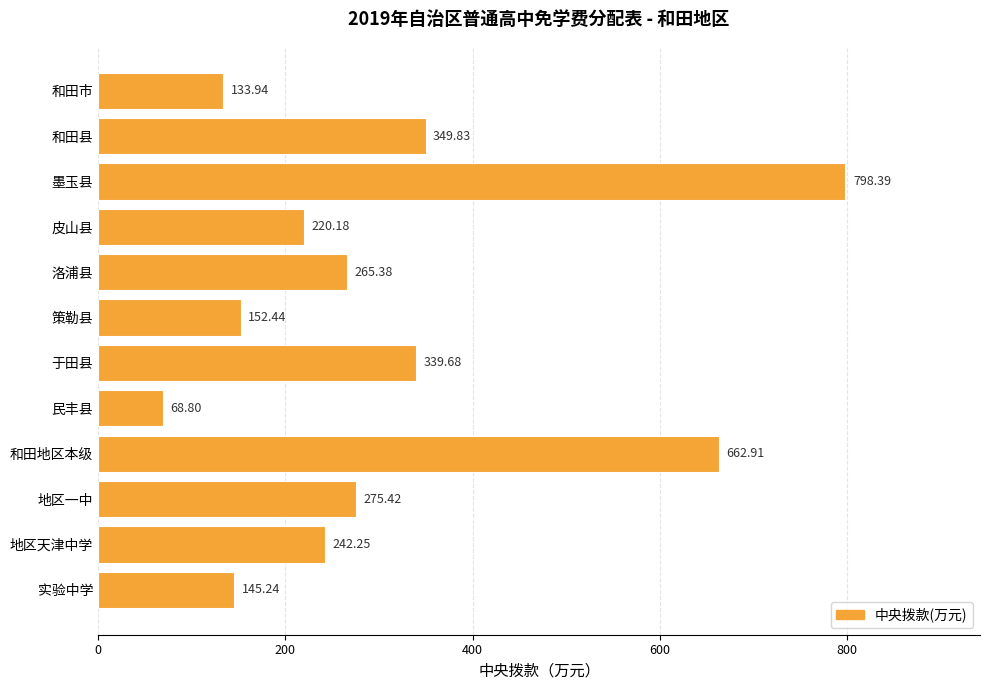

Where is the data nearest to the value 433?

和田县